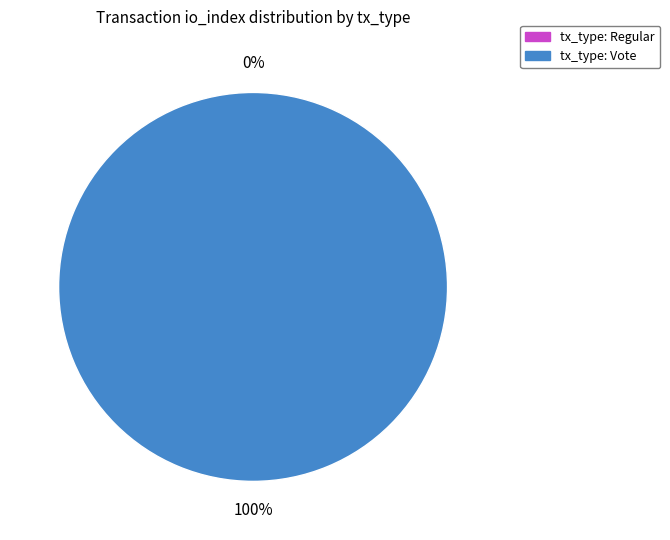

What is the largest slice in the pie chart?

tx_type: Vote